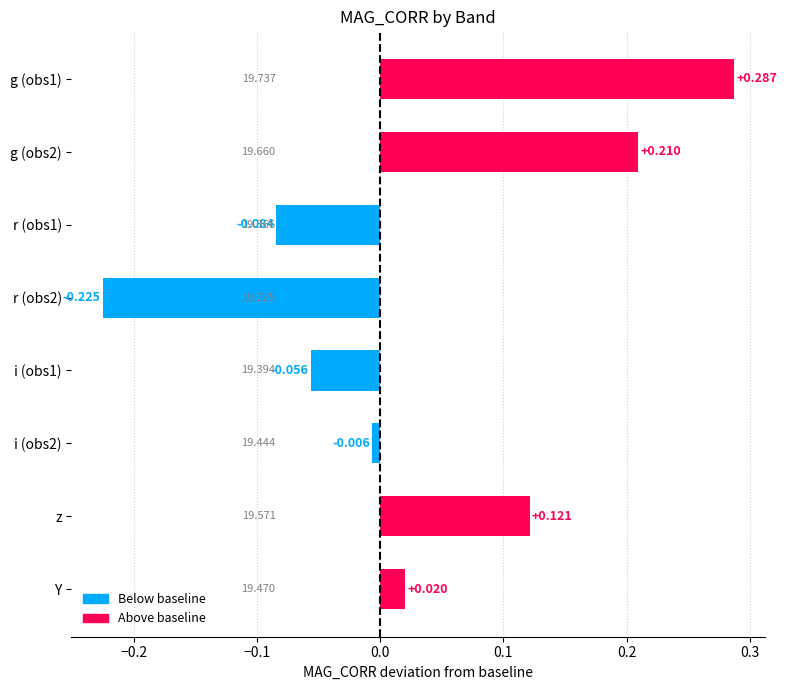

List the labels in order of value, largest first.

g (obs1), g (obs2), z, Y, i (obs2), i (obs1), r (obs1), r (obs2)